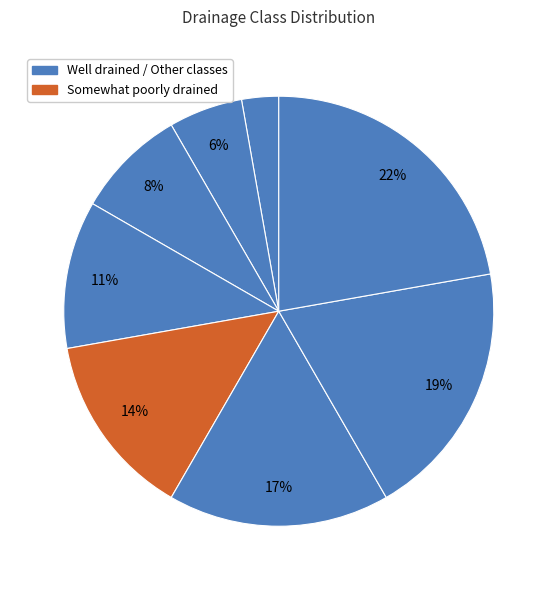

How many segments does this pie chart have?

8